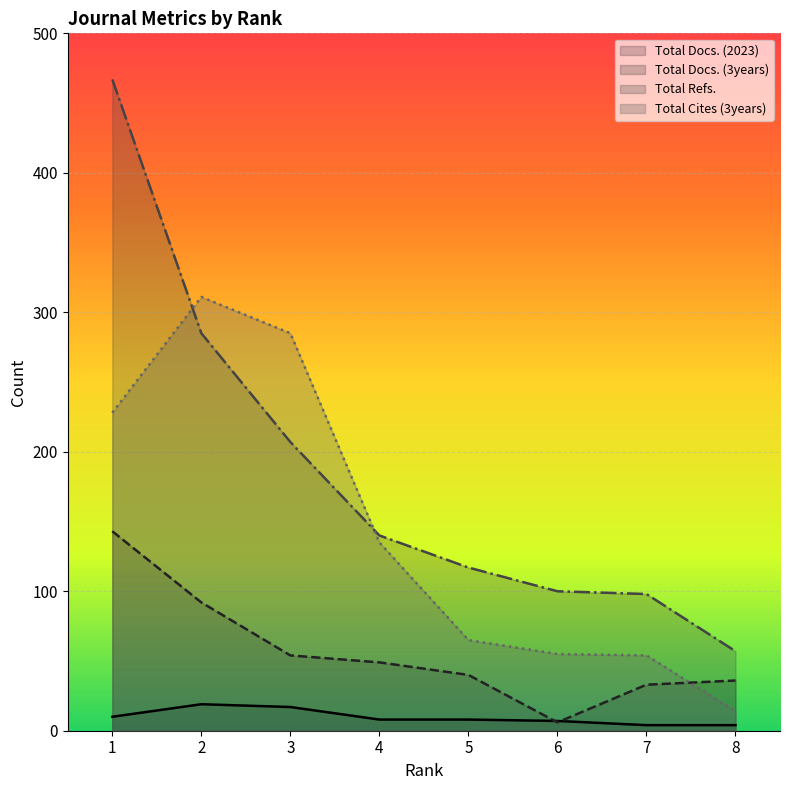

At which label does Total Docs. (2023) first exceed 8?

1